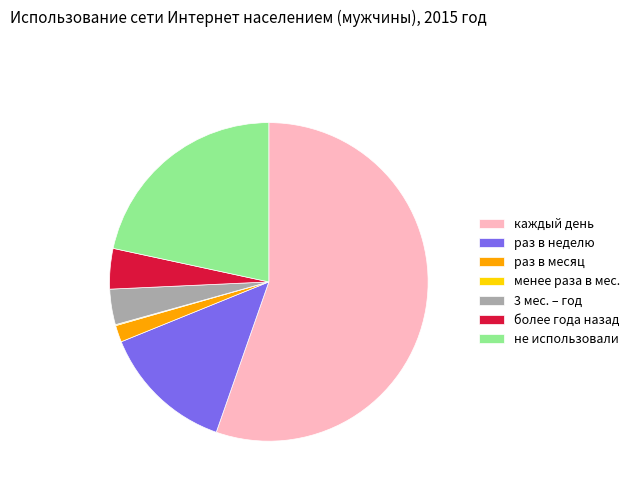

True or false: раз в неделю accounts for 14% of the total.

True